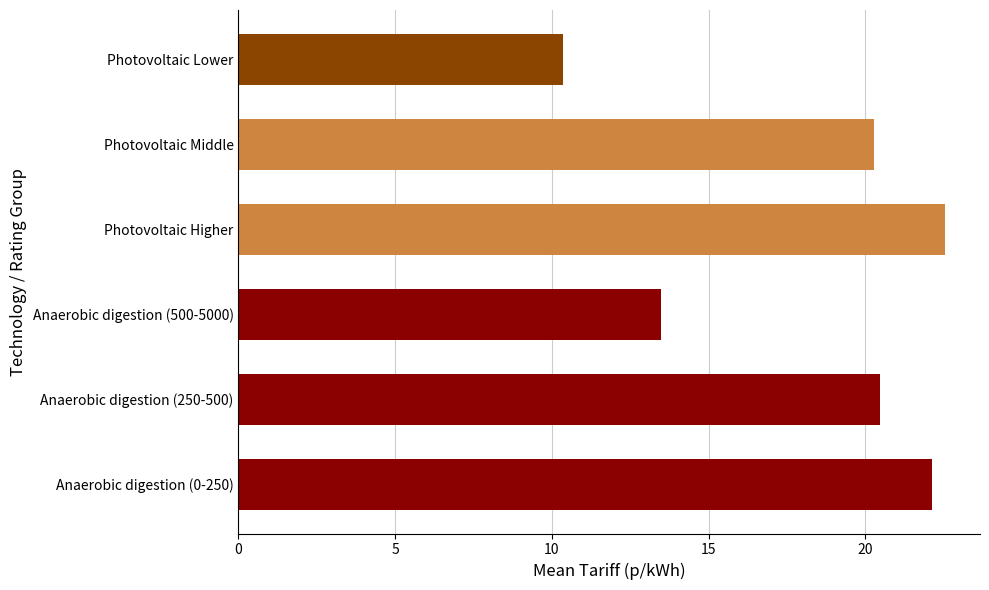

How many bars are there in total?

6